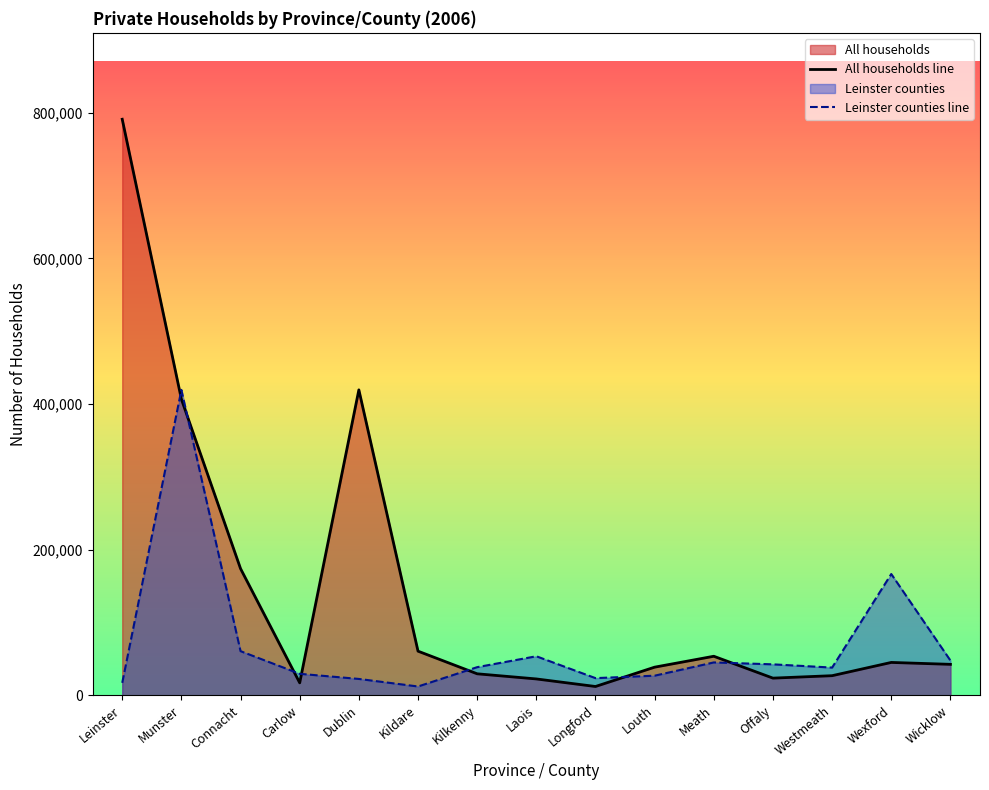

Where does the All households line series first go above 42472?

Leinster